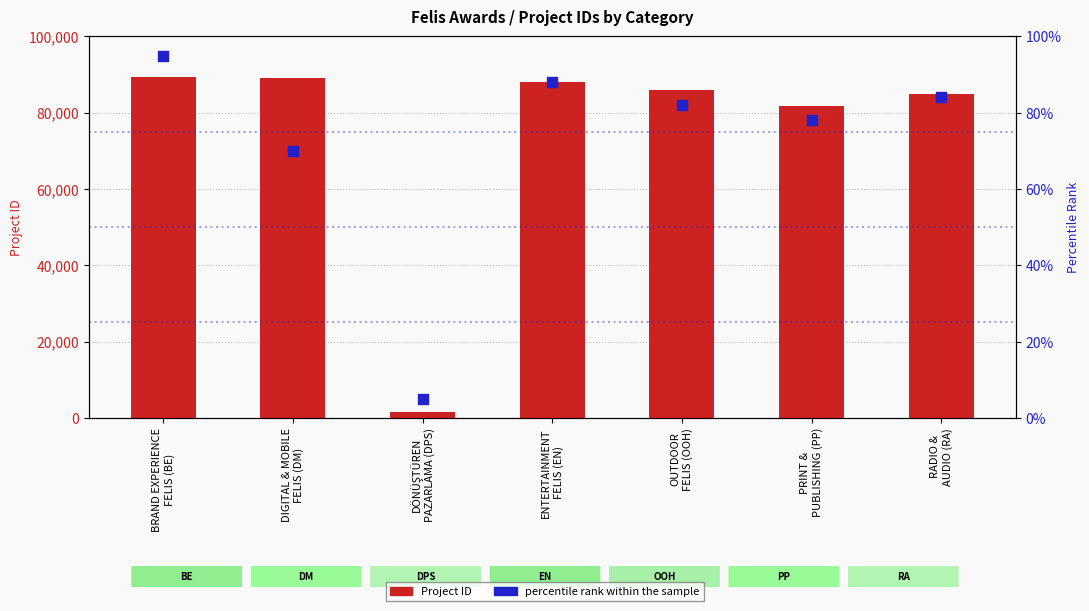

Which series contains the lowest Y value?

percentile rank within the sample